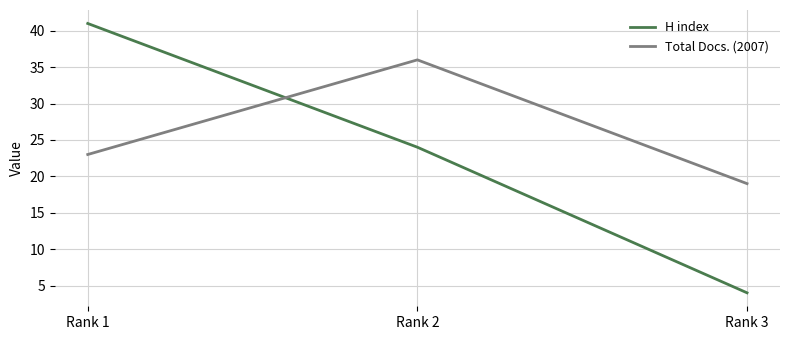

What is the total value across all series at Rank 1?

64